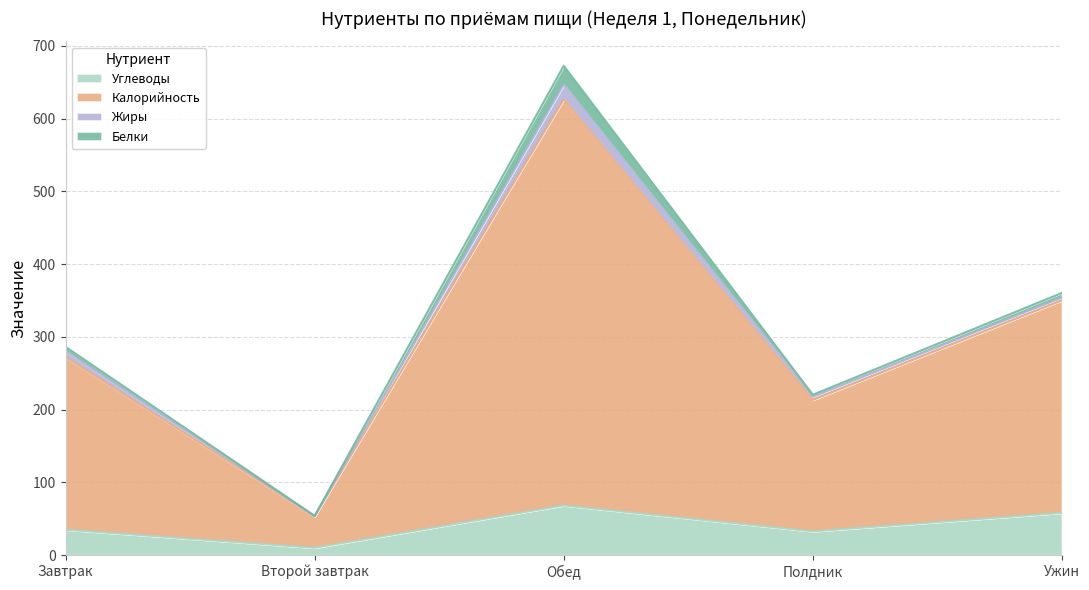

True or false: Калорийность and Углеводы cross at least once.

False